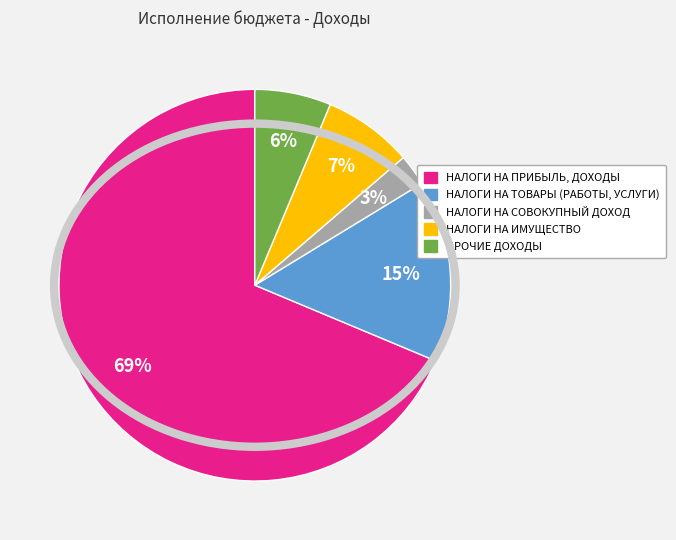

Combined, do НАЛОГИ НА ТОВАРЫ (РАБОТЫ, УСЛУГИ) and НАЛОГИ НА ПРИБЫЛЬ, ДОХОДЫ account for over 50%?

Yes